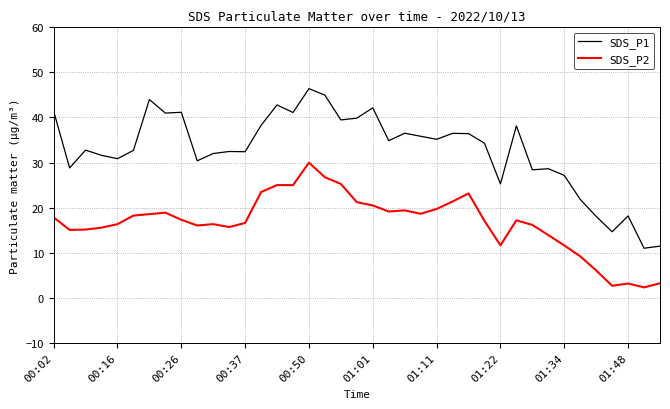

List the series in order of their overall mean, lowest first.

SDS_P2, SDS_P1